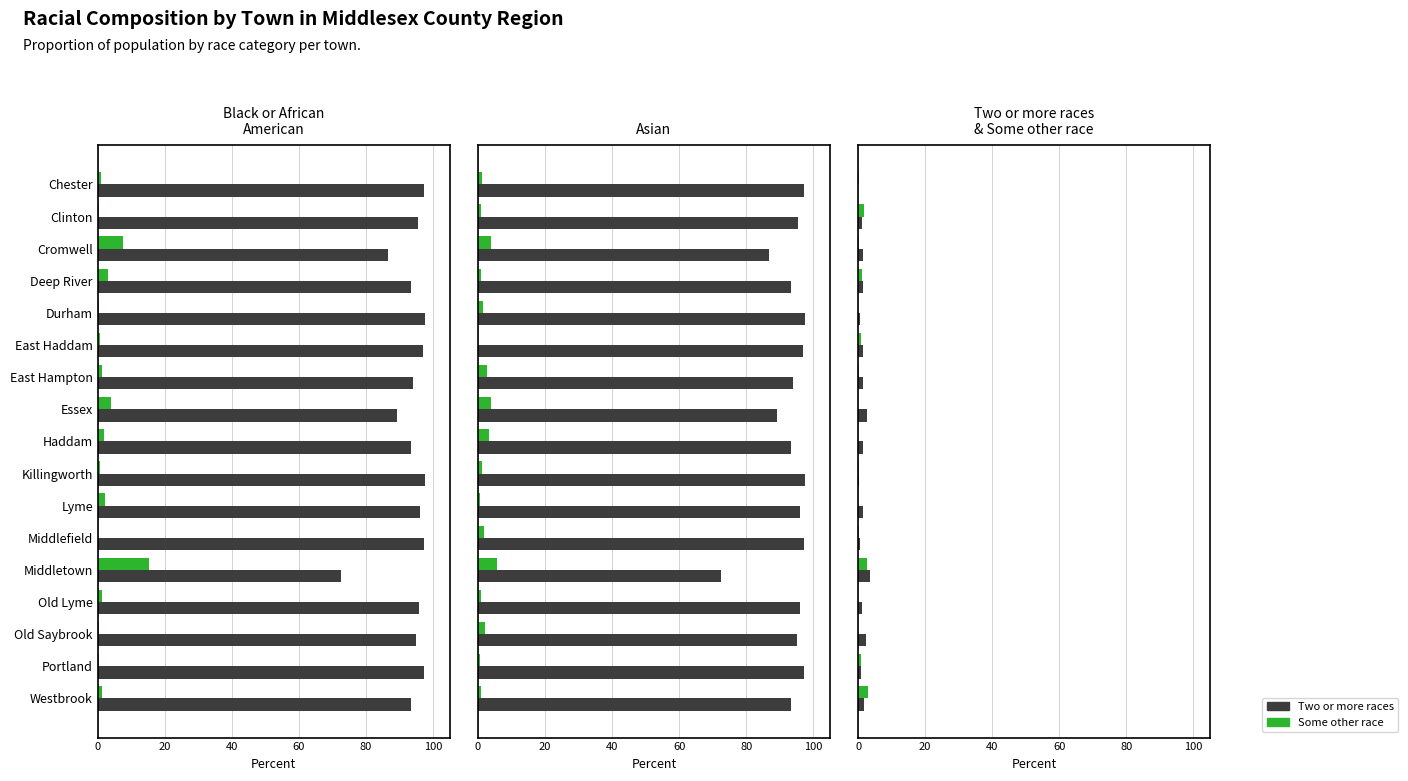

What is the sum of all Some other race values?

11.6